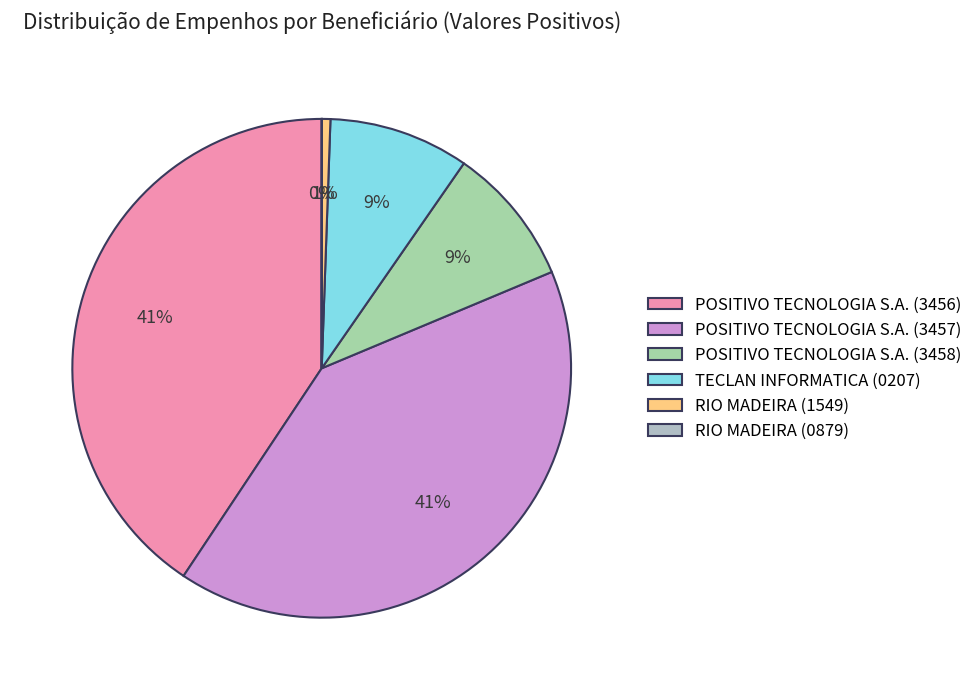

Which category has the biggest portion of the pie?

POSITIVO TECNOLOGIA S.A. (3456)